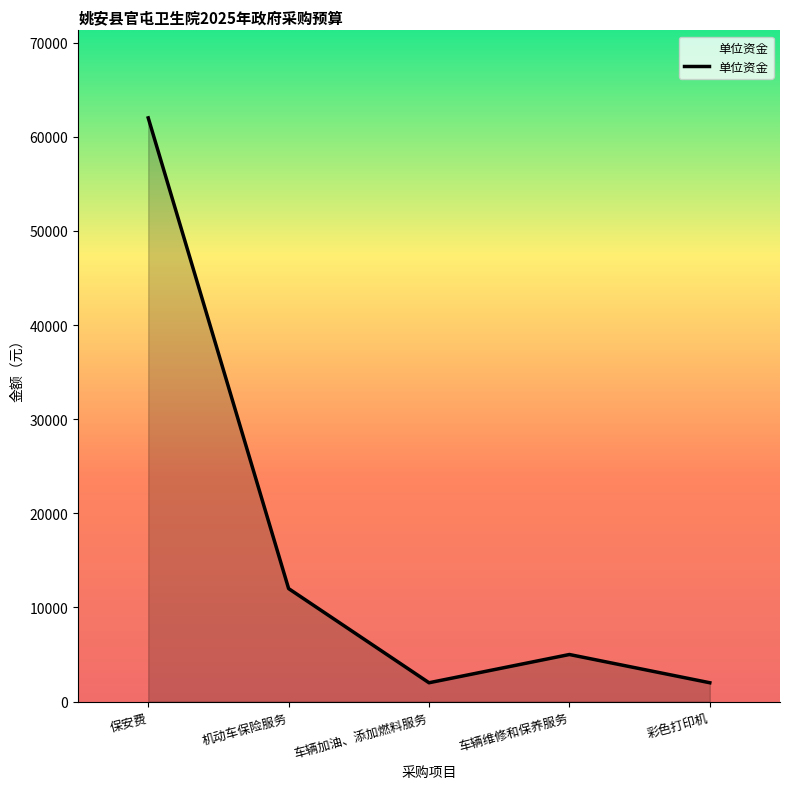

Is it true that the value at 保安费 is 62000?

True